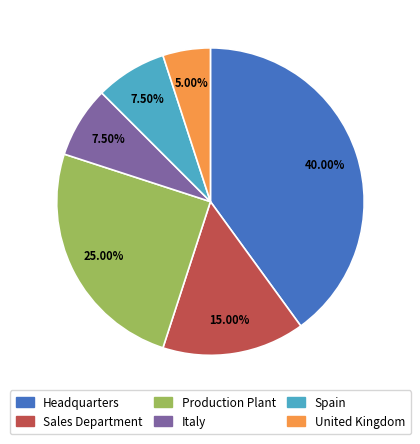

What is the largest slice in the pie chart?

Headquarters